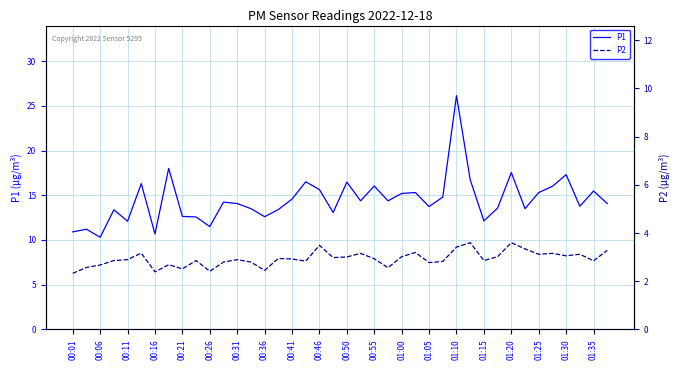

What is the sum of the P2 values at 27 and 31?

15.7